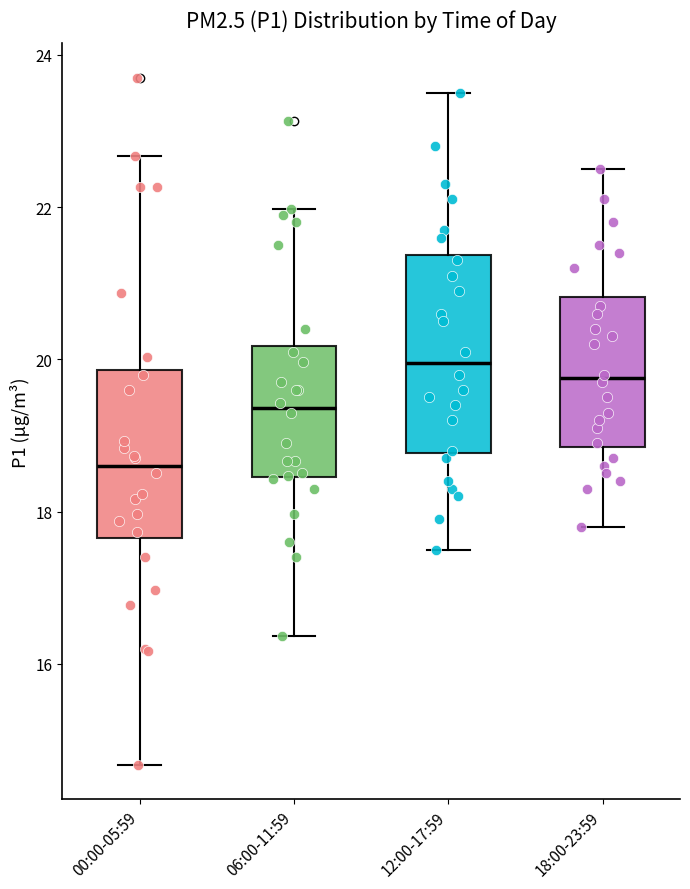

Reading left to right, read every box against the y-axis: the position of its median line, the range the box covers, and the ends of its whiskers. The values are not printed on the chart, so give them approximately, as read against the axis.

00:00-05:59: median 18.6, box 17.6 to 19.8, whiskers 14.6 to 22.6
06:00-11:59: median 19.4, box 18.4 to 20.2, whiskers 16.4 to 22.0
12:00-17:59: median 20.0, box 18.8 to 21.4, whiskers 17.6 to 23.6
18:00-23:59: median 19.8, box 18.8 to 20.8, whiskers 17.8 to 22.6